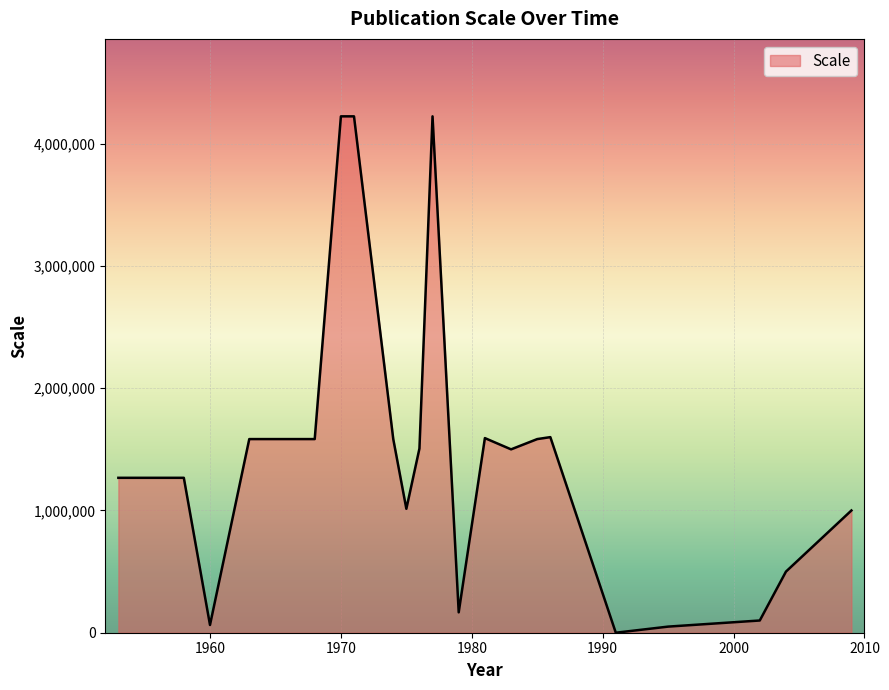

What is the difference between the maximum and minimum values?

4224000.0